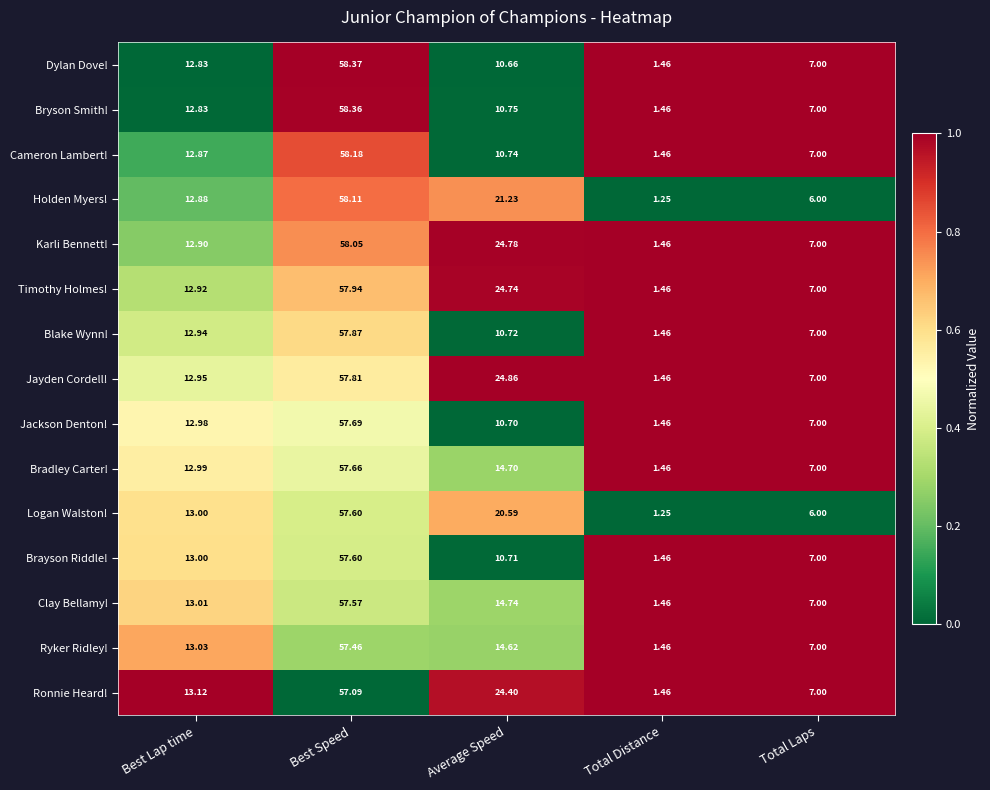

At which category is the sum across all series the highest?

Best Speed